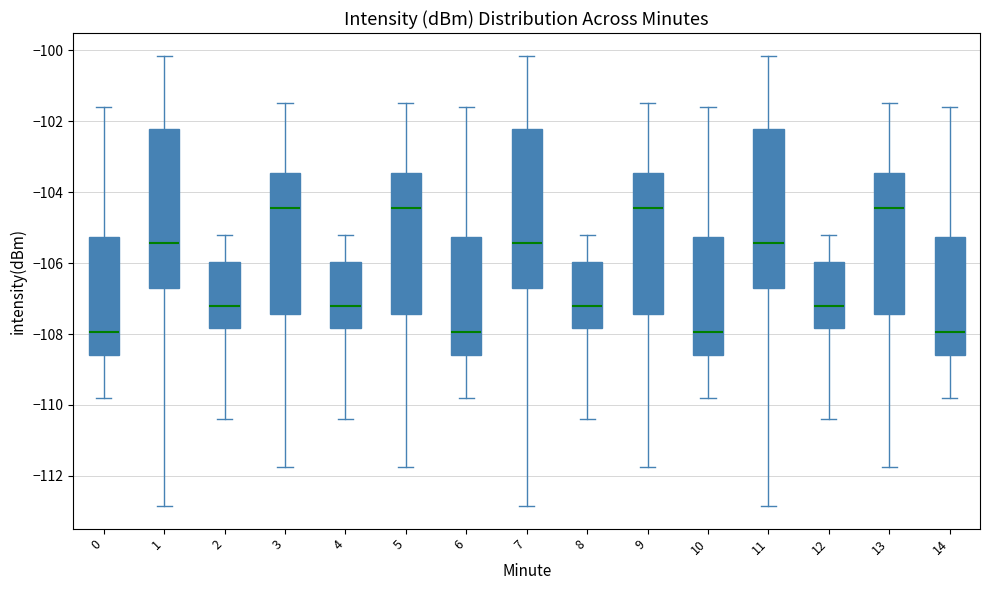

Where is the upper edge of the box at x = 0 on the y-axis? The values are not printed on the chart, so give them approximately, as read against the axis.

-105.2